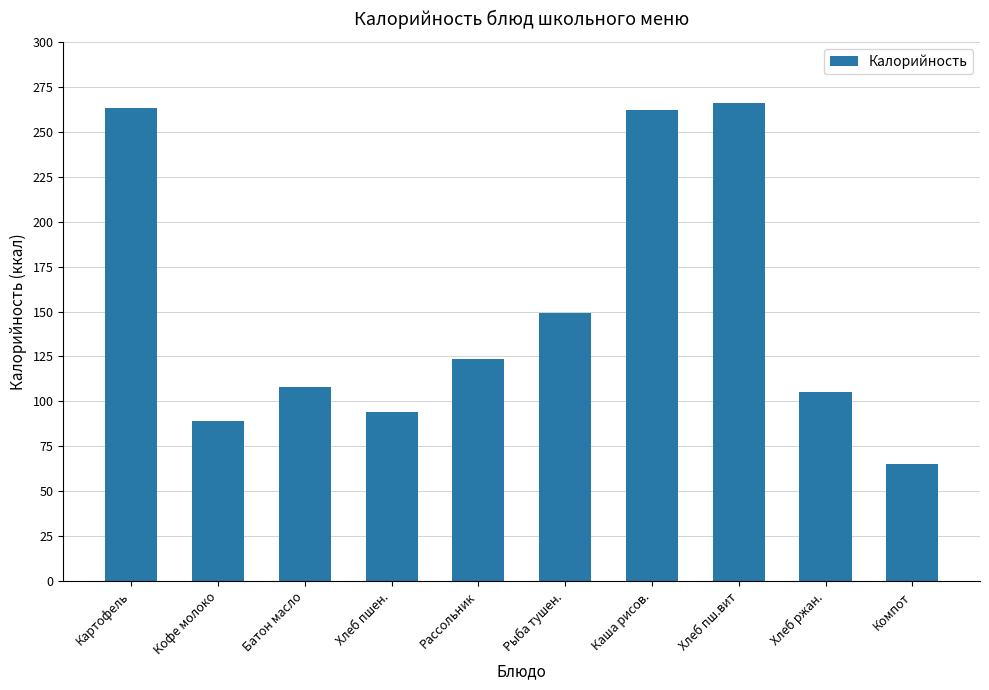

Which has a higher value, Каша рисов. or Хлеб пшен.?

Каша рисов.